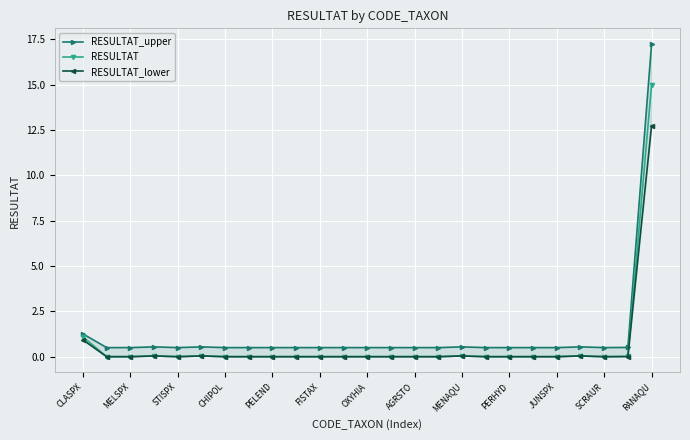

Reading left to right, list all the values displayed in this chart.

RESULTAT_upper: 1.3	0.5	0.5	0.6	0.5	0.6	0.5	0.5	0.5	0.5	0.5	0.5	0.5	0.5	0.5	0.5	0.6	0.5	0.5	0.5	0.5	0.6	0.5	0.5	17.2
RESULTAT: 1.1	0.0	0.0	0.1	0.0	0.1	0.0	0.0	0.0	0.0	0.0	0.0	0.0	0.0	0.0	0.0	0.1	0.0	0.0	0.0	0.0	0.1	0.0	0.0	15.0
RESULTAT_lower: 0.9	0.0	0.0	0.0	0.0	0.0	0.0	0.0	0.0	0.0	0.0	0.0	0.0	0.0	0.0	0.0	0.0	0.0	0.0	0.0	0.0	0.0	0.0	0.0	12.8